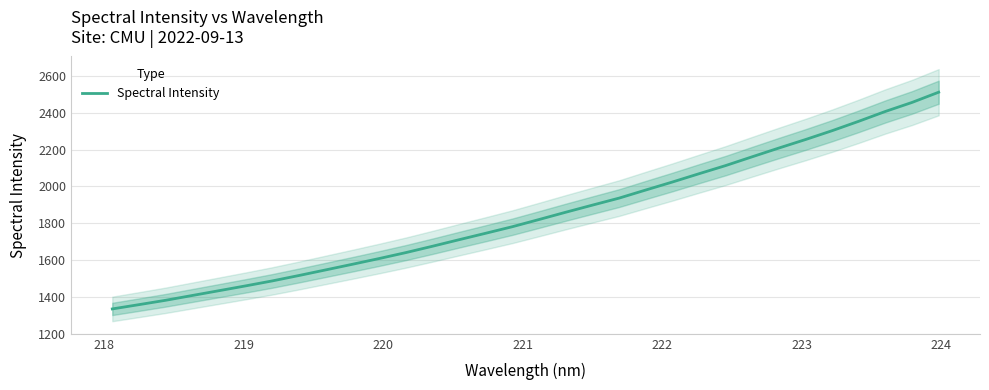

Is this an area chart (filled region under the line)?

No